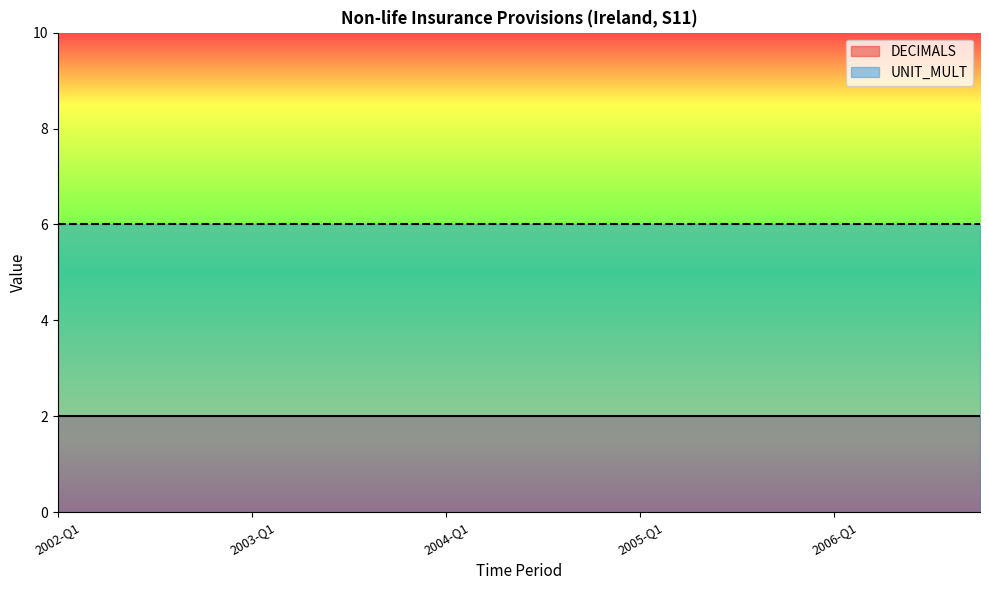

True or false: DECIMALS has a value of 3 at 2004-Q4.

False